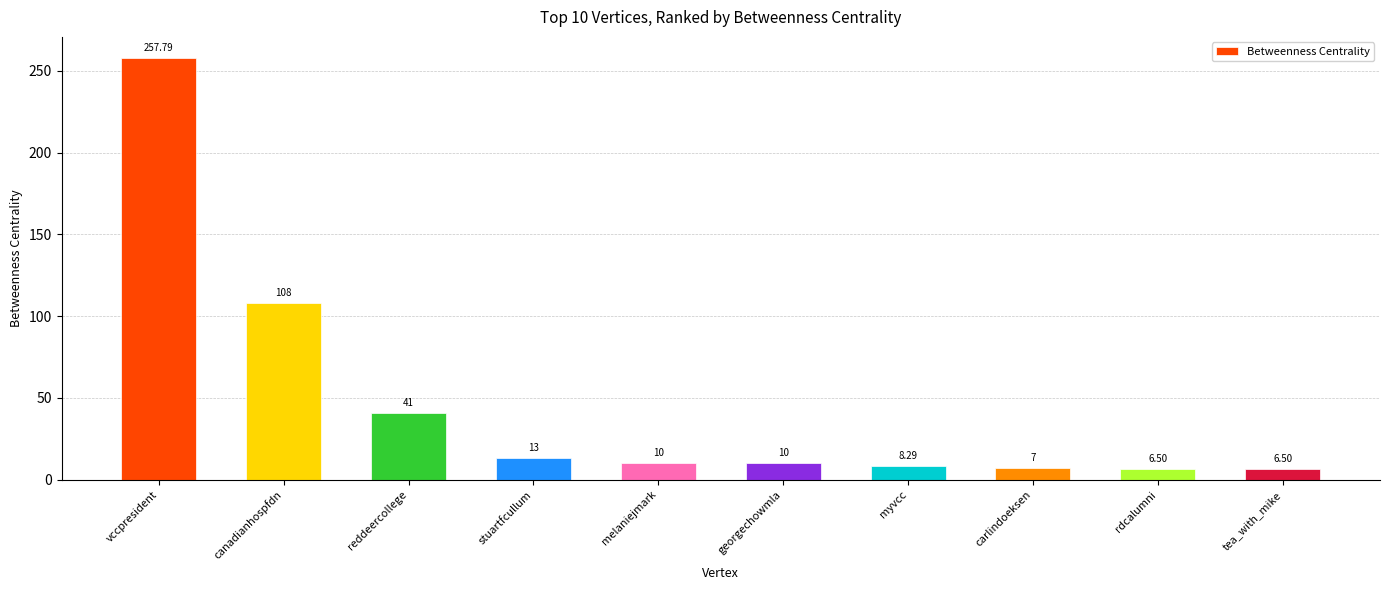

The chart shows a value of 257.8 at vccpresident. True or false?

True